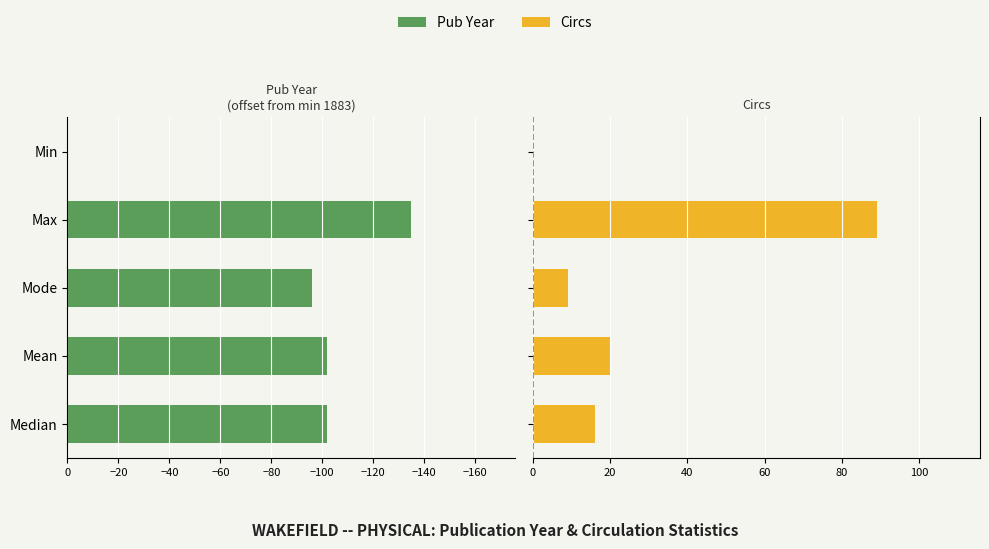

Which series has the largest total across all categories?

Circs